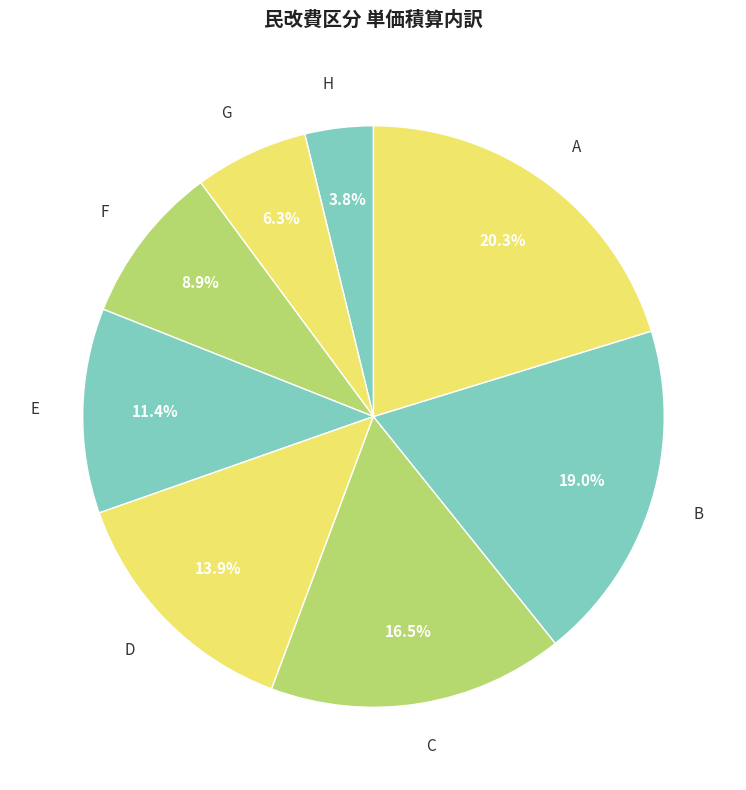

Which category has the smallest portion of the pie?

H